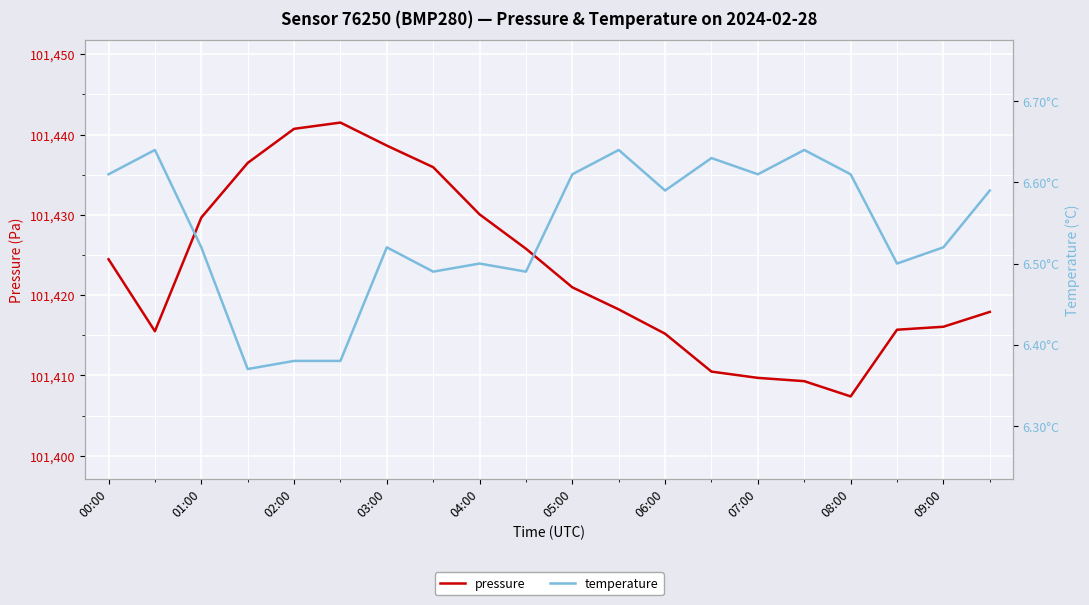

Which category has the lowest value in the pressure series?

08:00